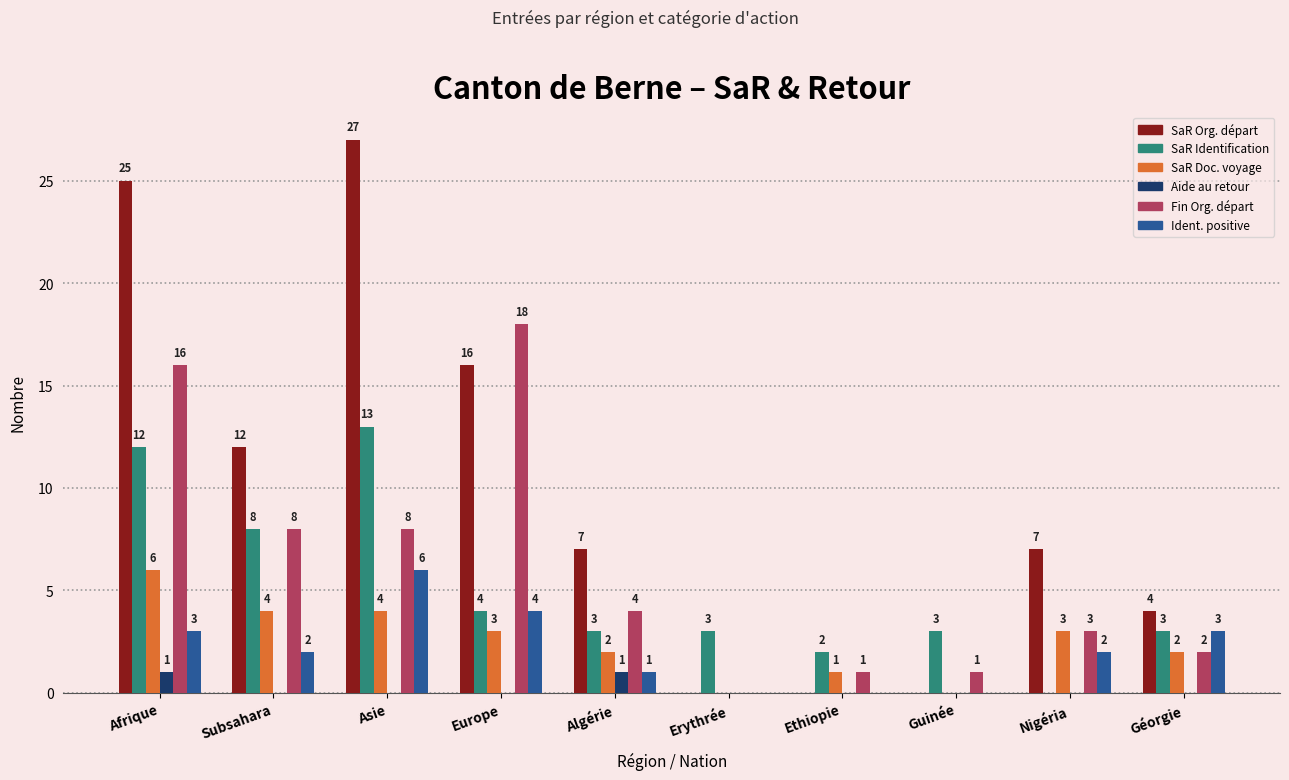

Which label corresponds to the largest value in the chart?

Asie